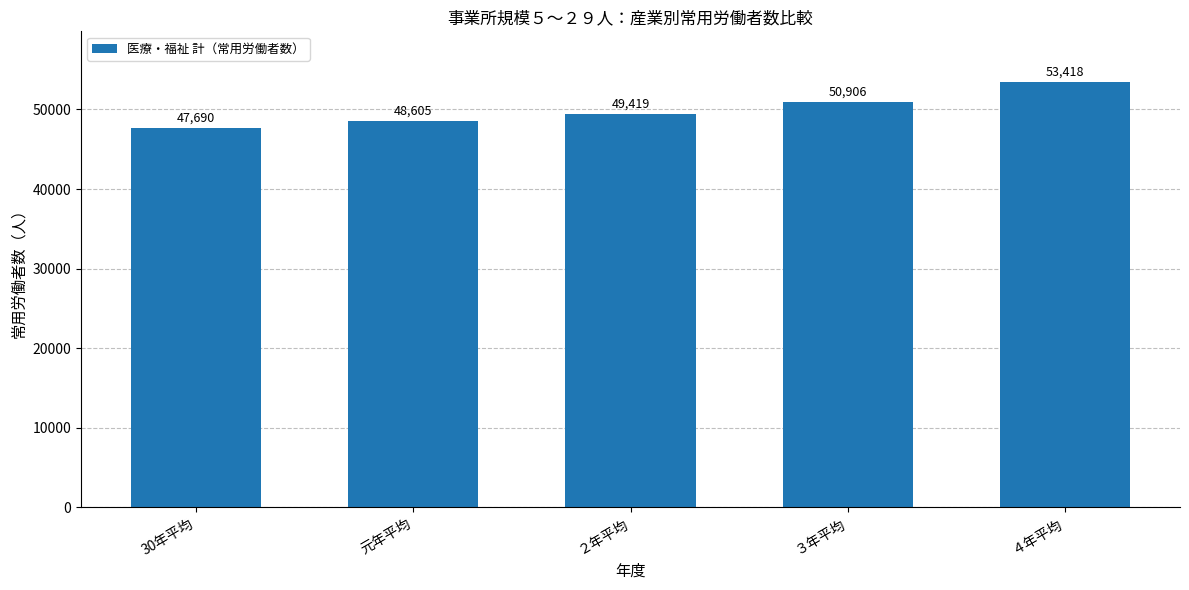

What is the sum of the values at ４年平均 and 30年平均?

101108